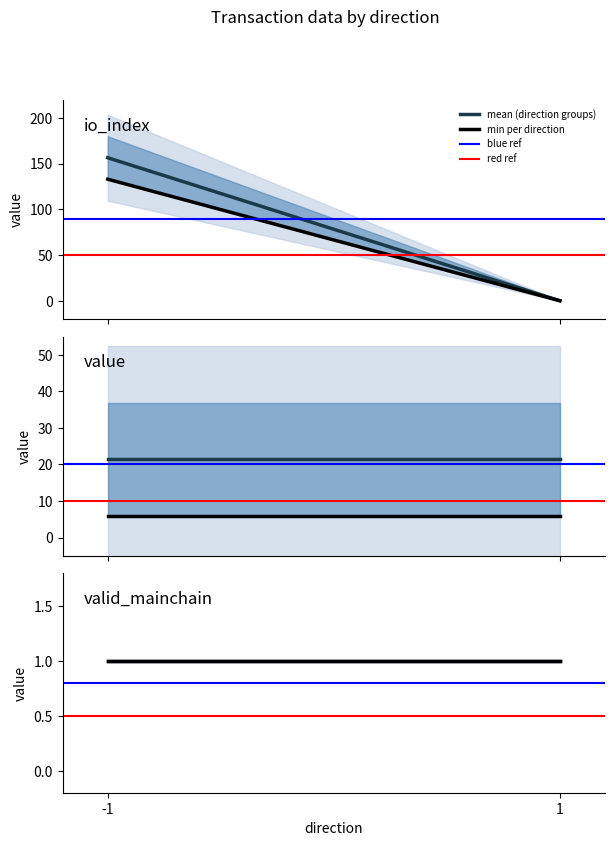

The blue ref series shows 0.8 at -1. True or false?

True